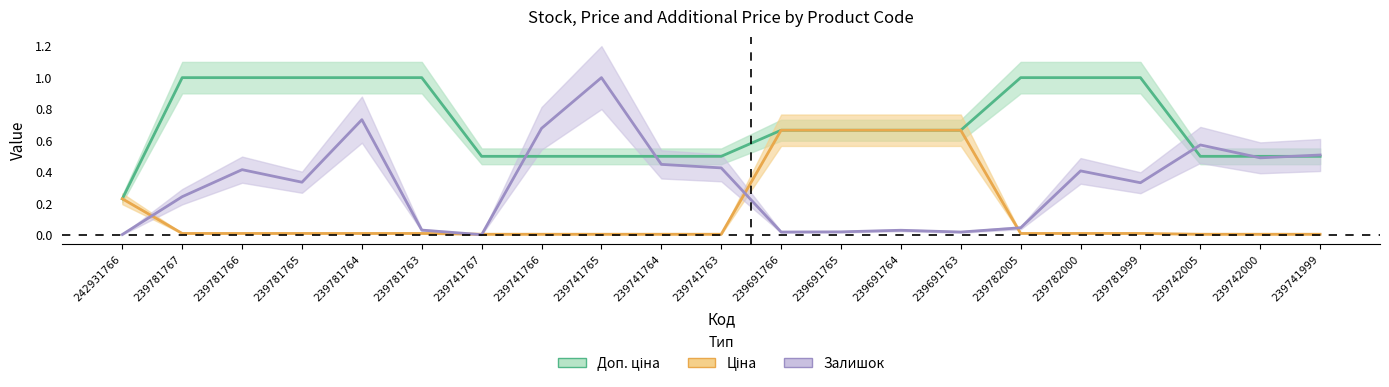

At which category is the sum across all series the highest?

239781764